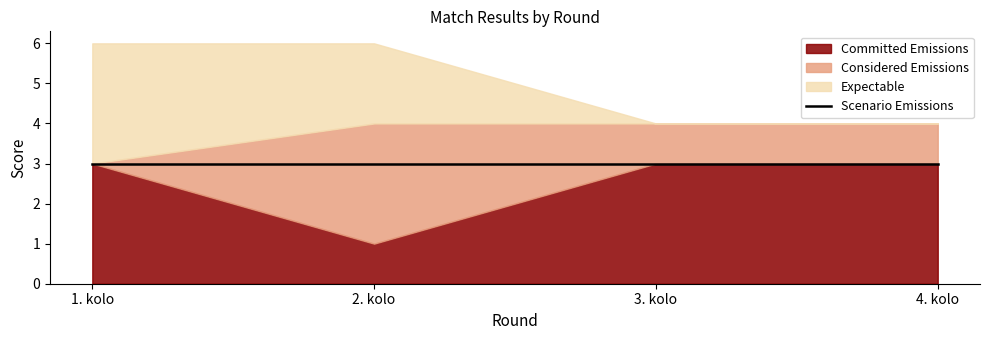

What is the sum of all Considered Emissions values?

5